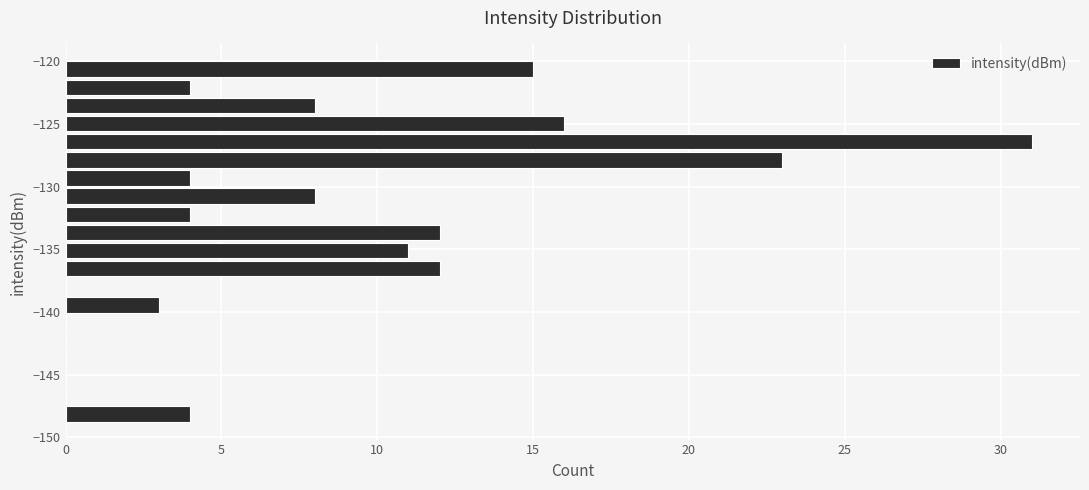

Read against the y-axis, roughly where is the centre of the longest bar?

-126.5